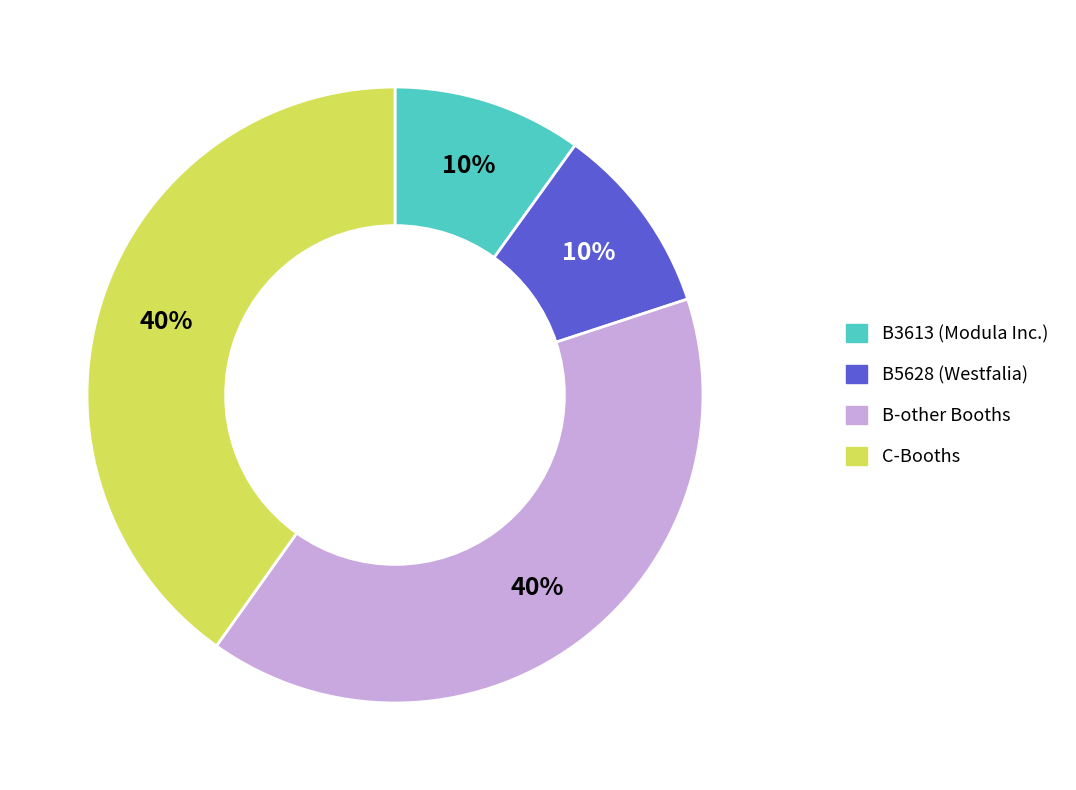

Is there any slice that represents more than half of the pie?

No